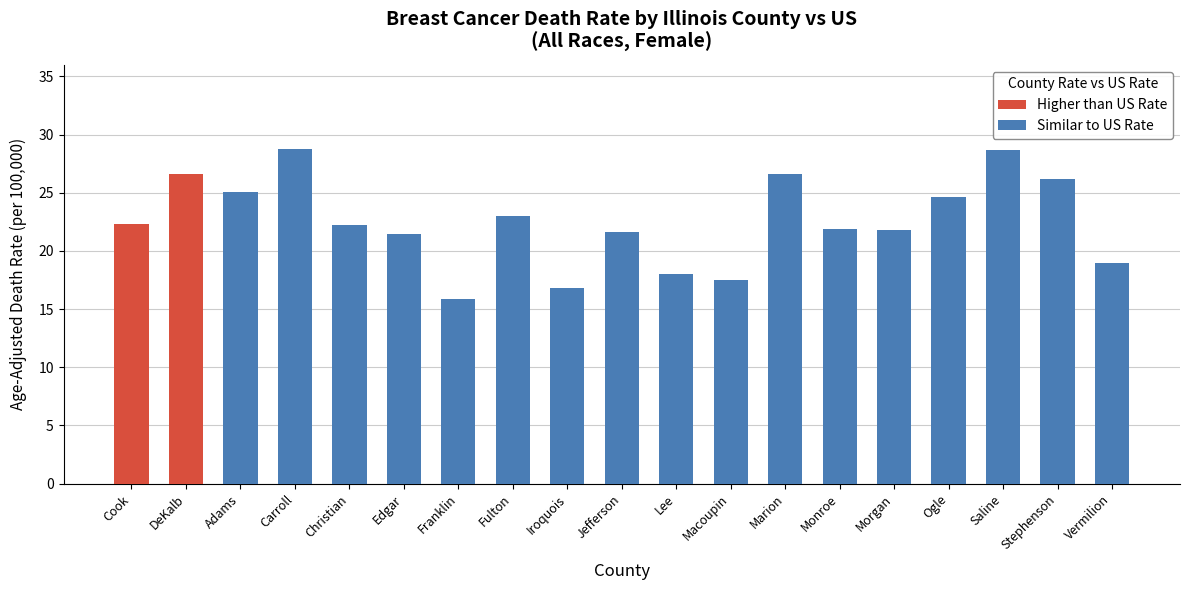

At which label is Higher than US Rate closest to 24?

Cook